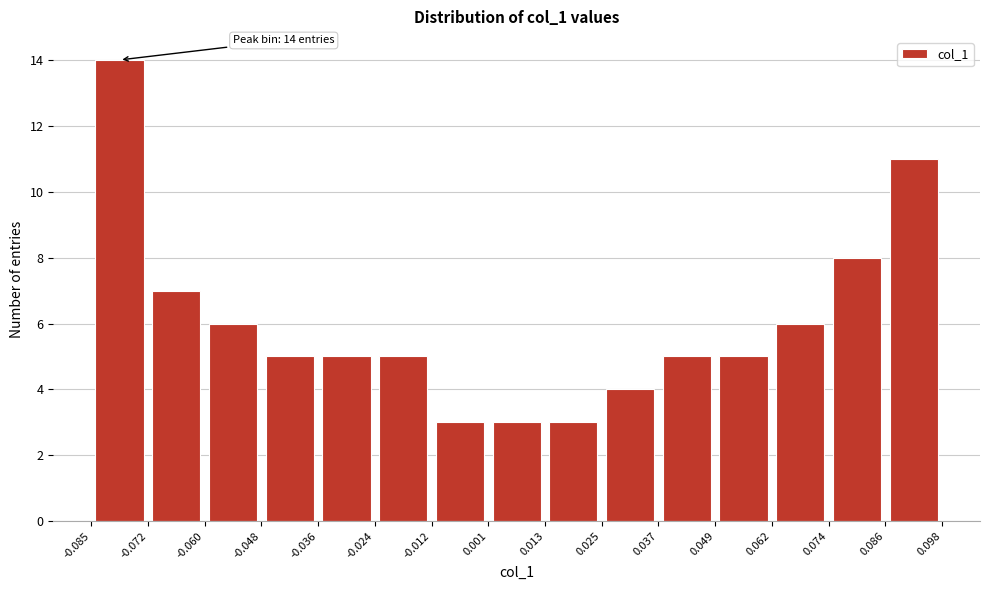

Which range on the x-axis has the tallest bar?

-0.085 to -0.072